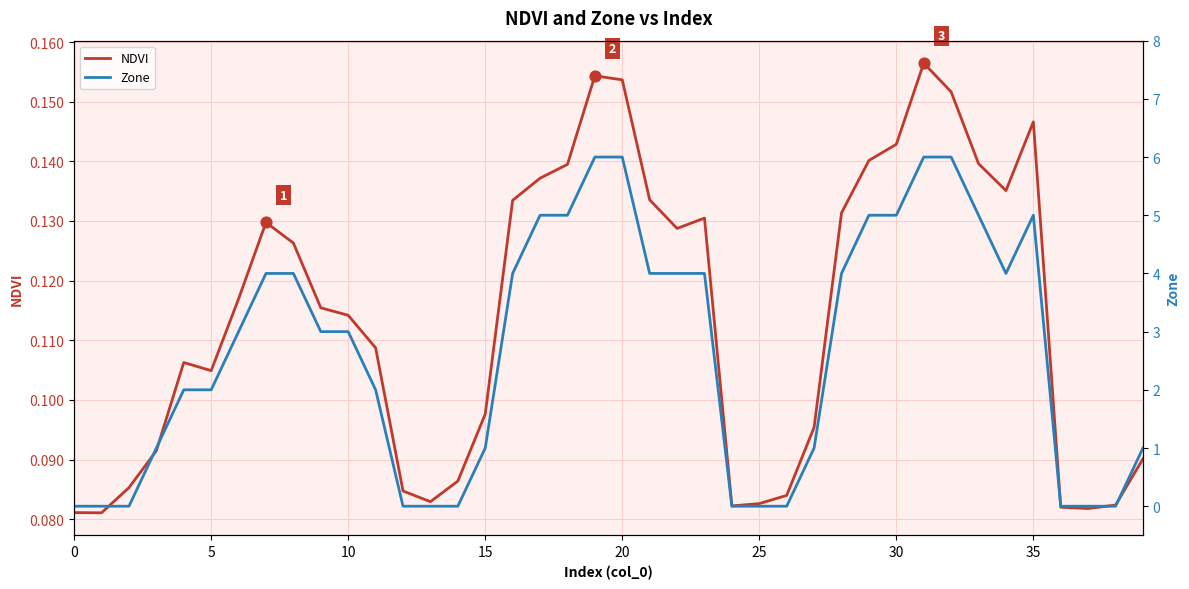

Which series has the largest total across all categories?

Zone